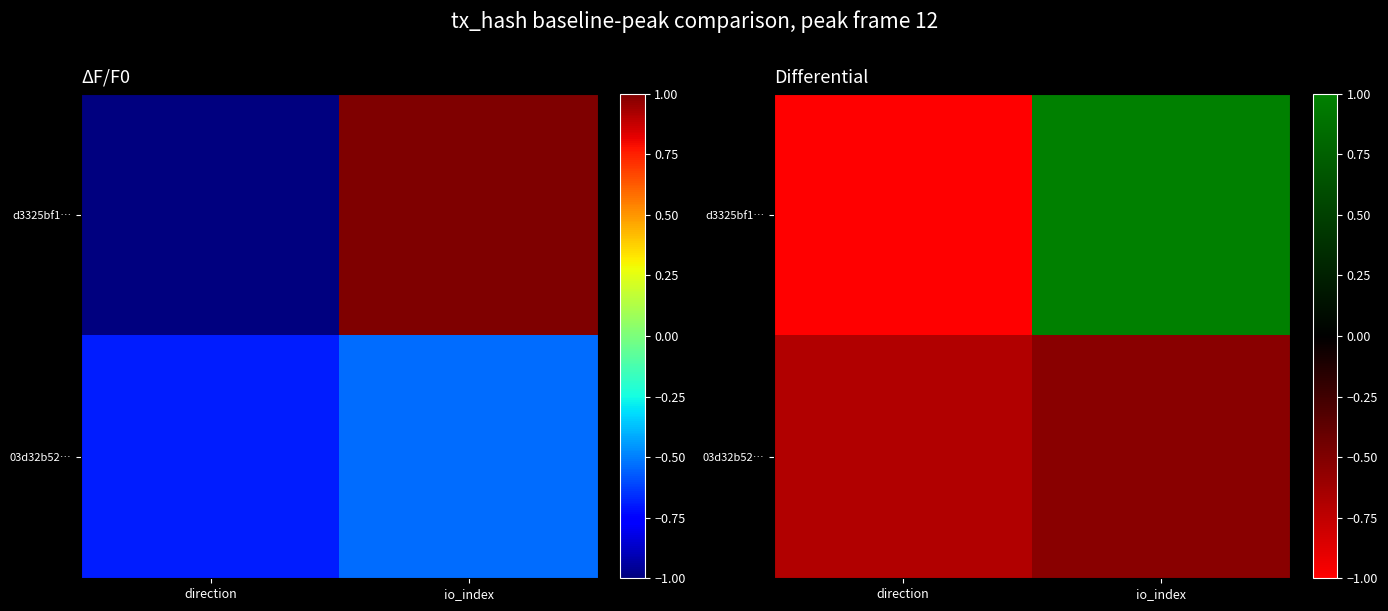

What is the difference between the maximum and minimum values in the 03d32b52… series?

0.2